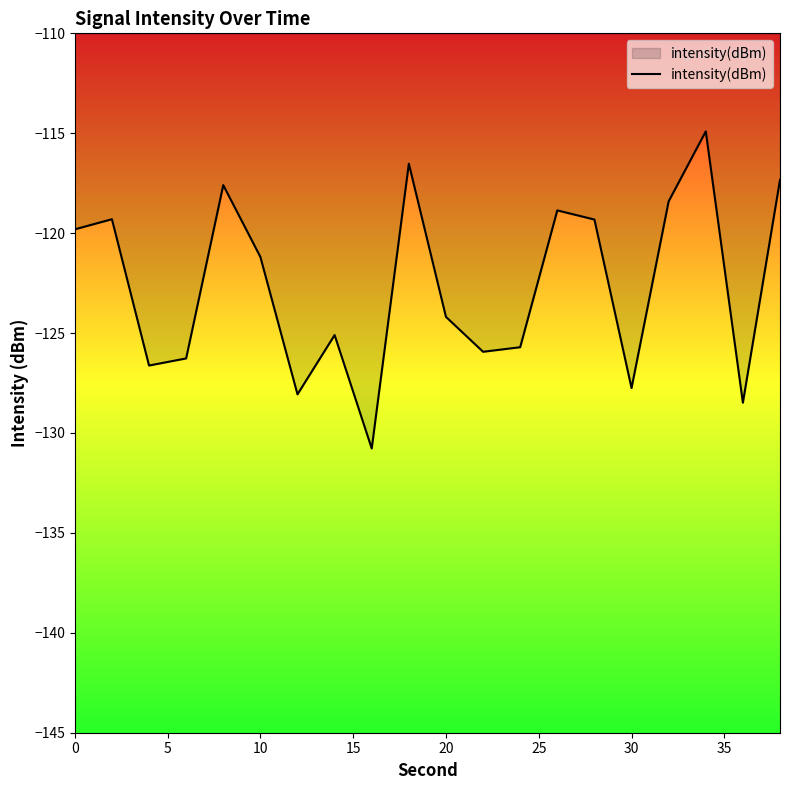

What is the difference between the maximum and minimum values?

15.9